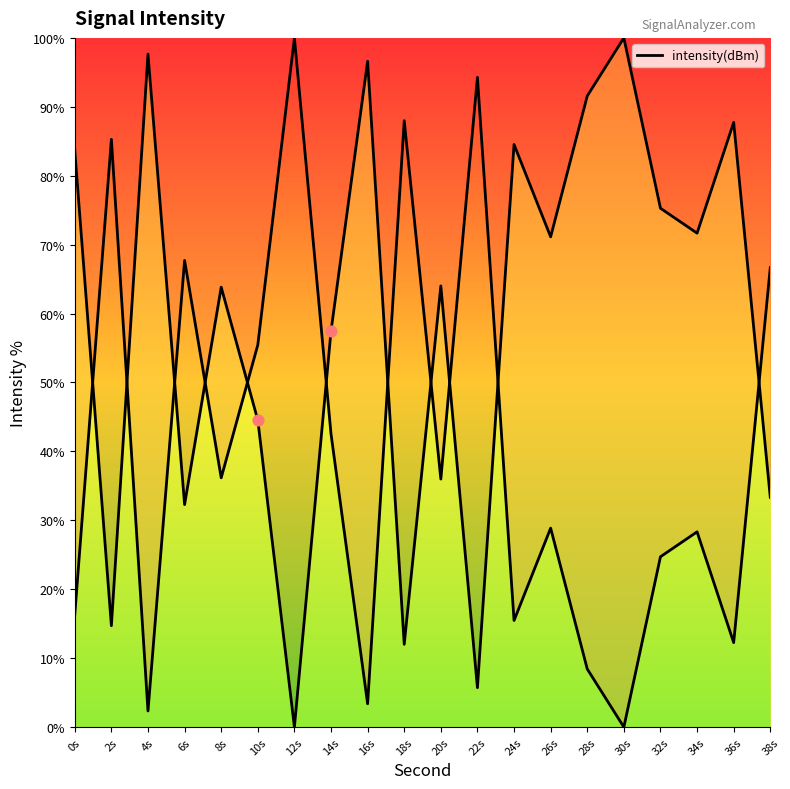

Approximately how many times larger is the value at 26s compared to 16s?

0.7